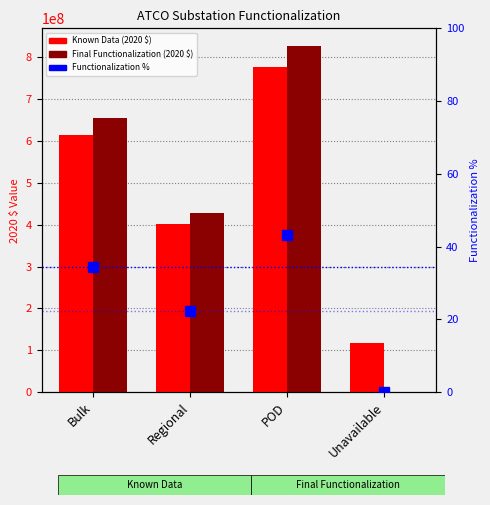

At which category does the chart reach its minimum across all series?

Unavailable